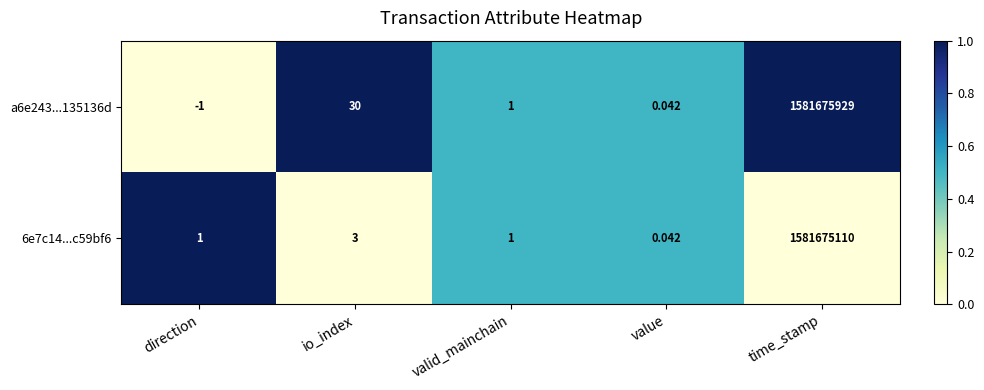

At which label is 6e7c14...c59bf6 closest to 790837555?

io_index